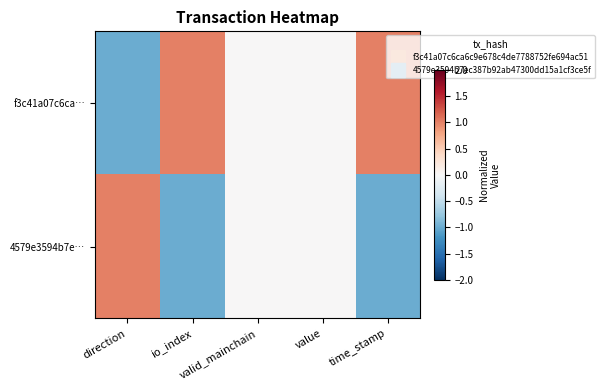

Which series changed the most between value and time_stamp?

f3c41a07c6ca…